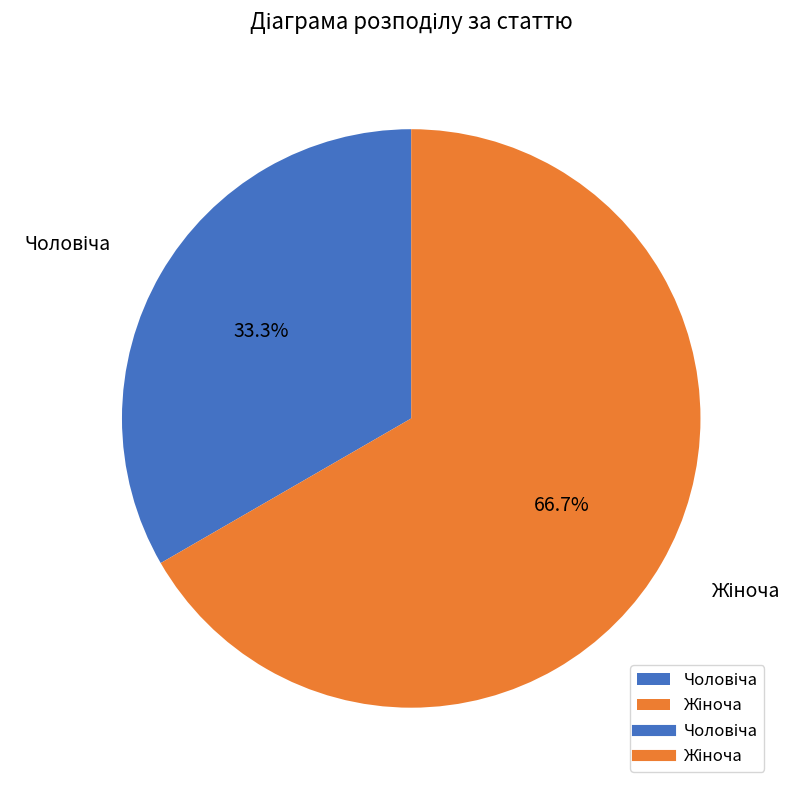

How many segments does this pie chart have?

2